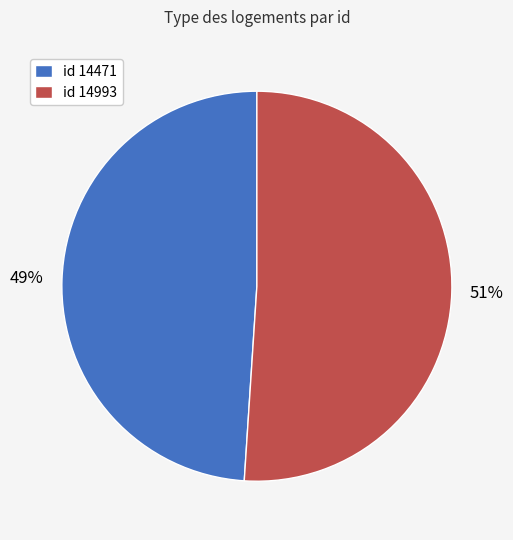

To the nearest percent, what is the difference between the id 14471 and id 14993 slice percentages?

2%